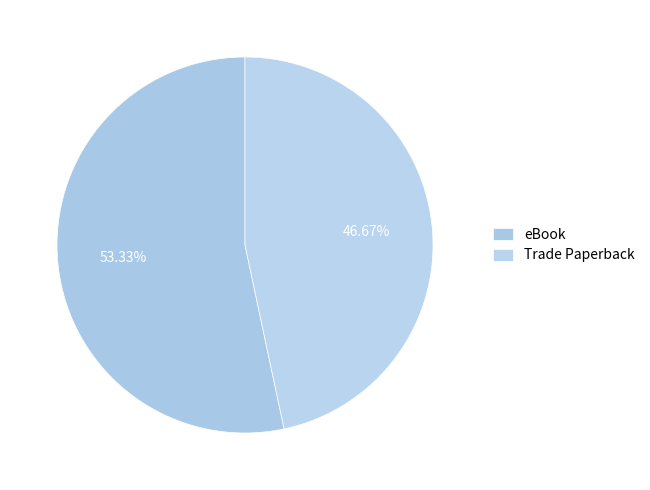

Which category has the smallest portion of the pie?

Trade Paperback